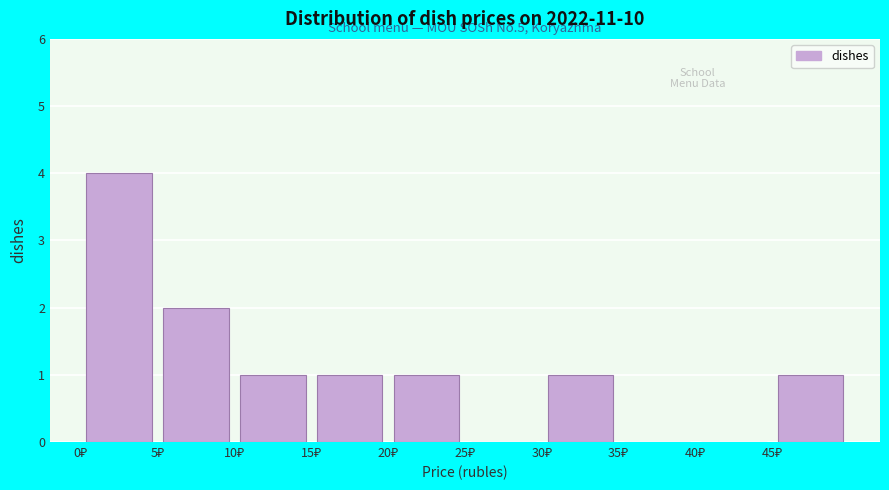

Which range on the x-axis has the tallest bar?

0 to 5